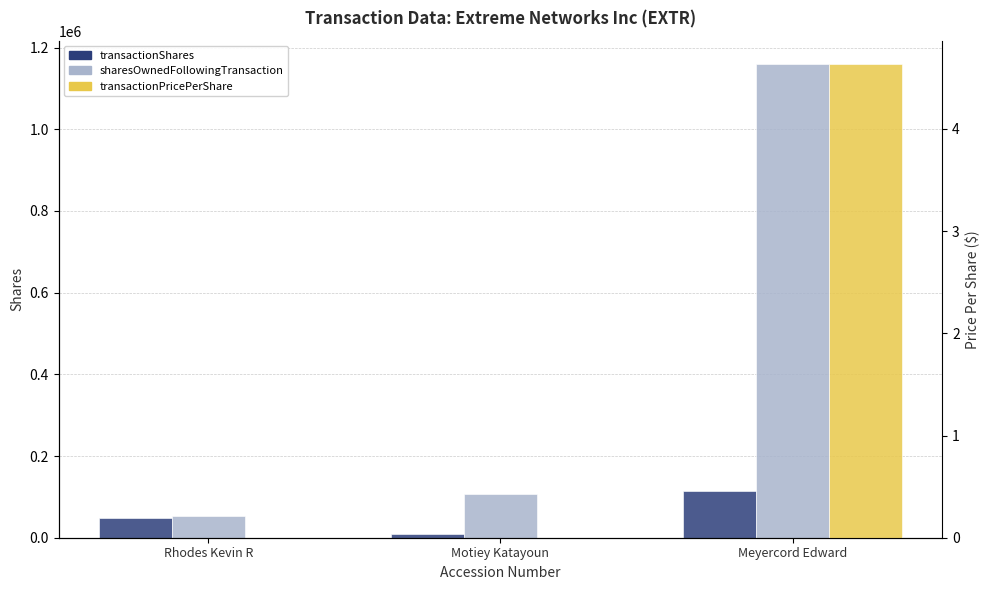

How many values in the transactionPricePerShare series exceed 0?

1